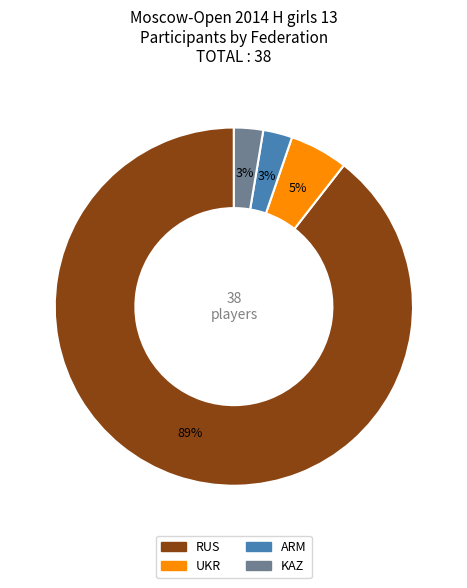

What is the majority slice?

RUS